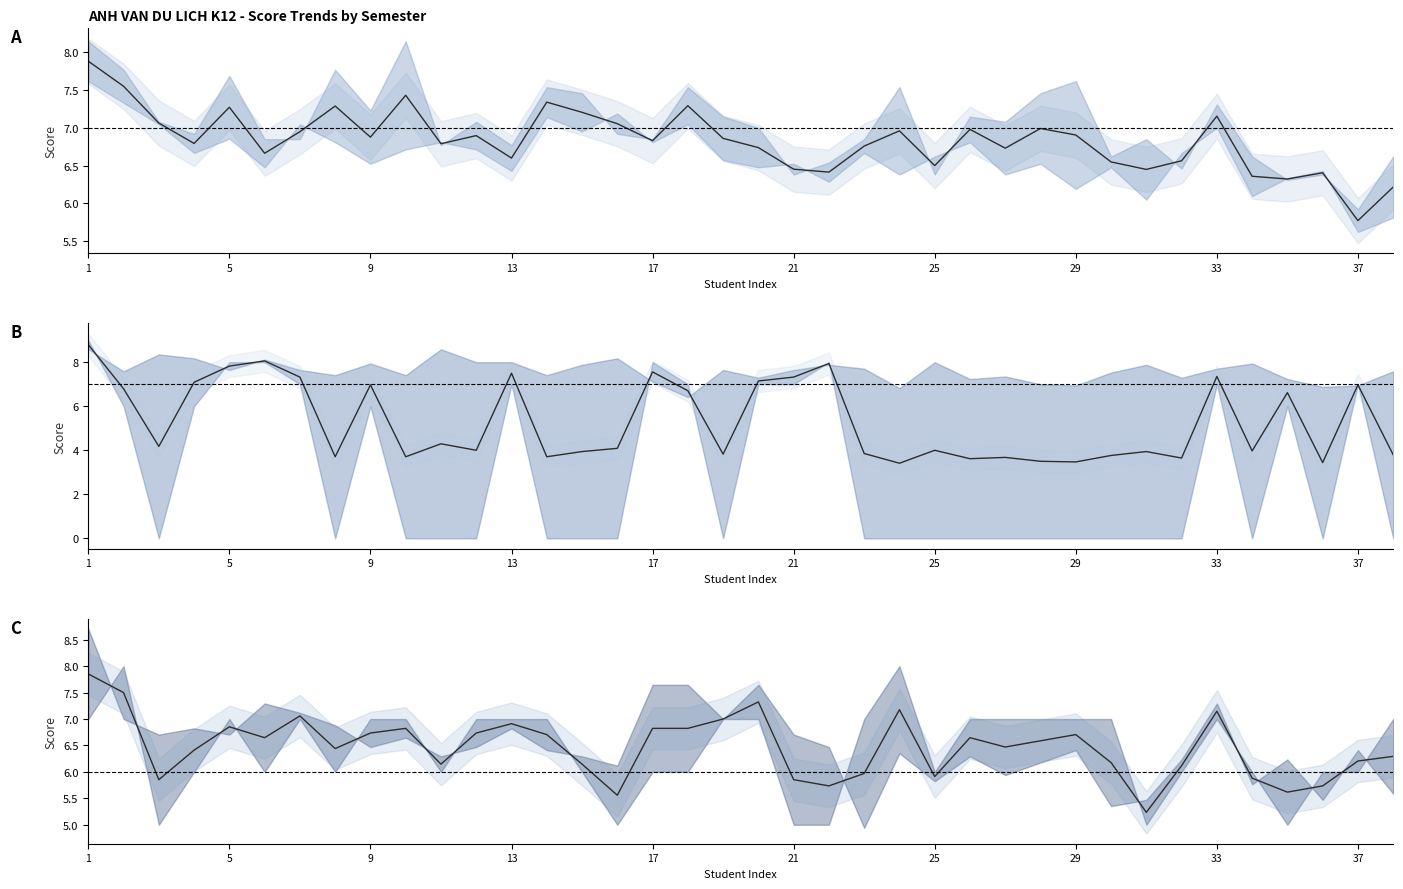

Is it true that HK5 (col_52) equals 1.7 at 17?

False